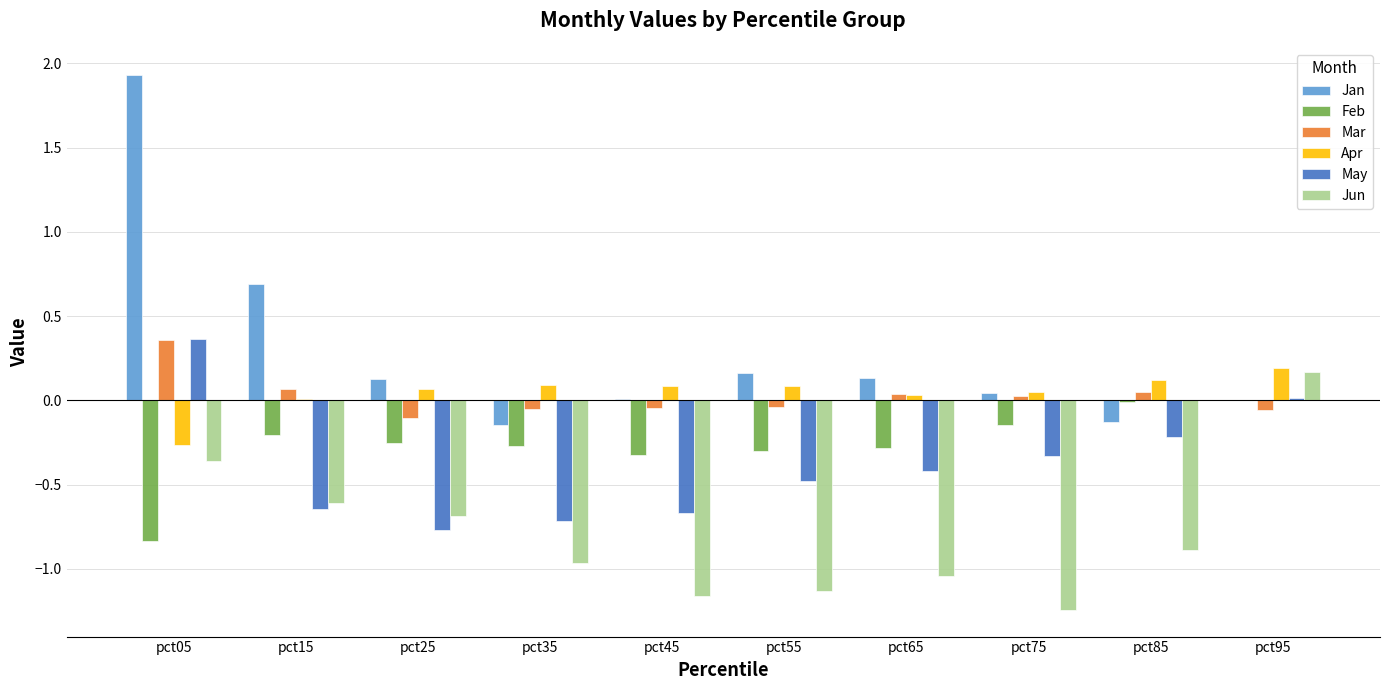

At which label does May first exceed 0?

pct05